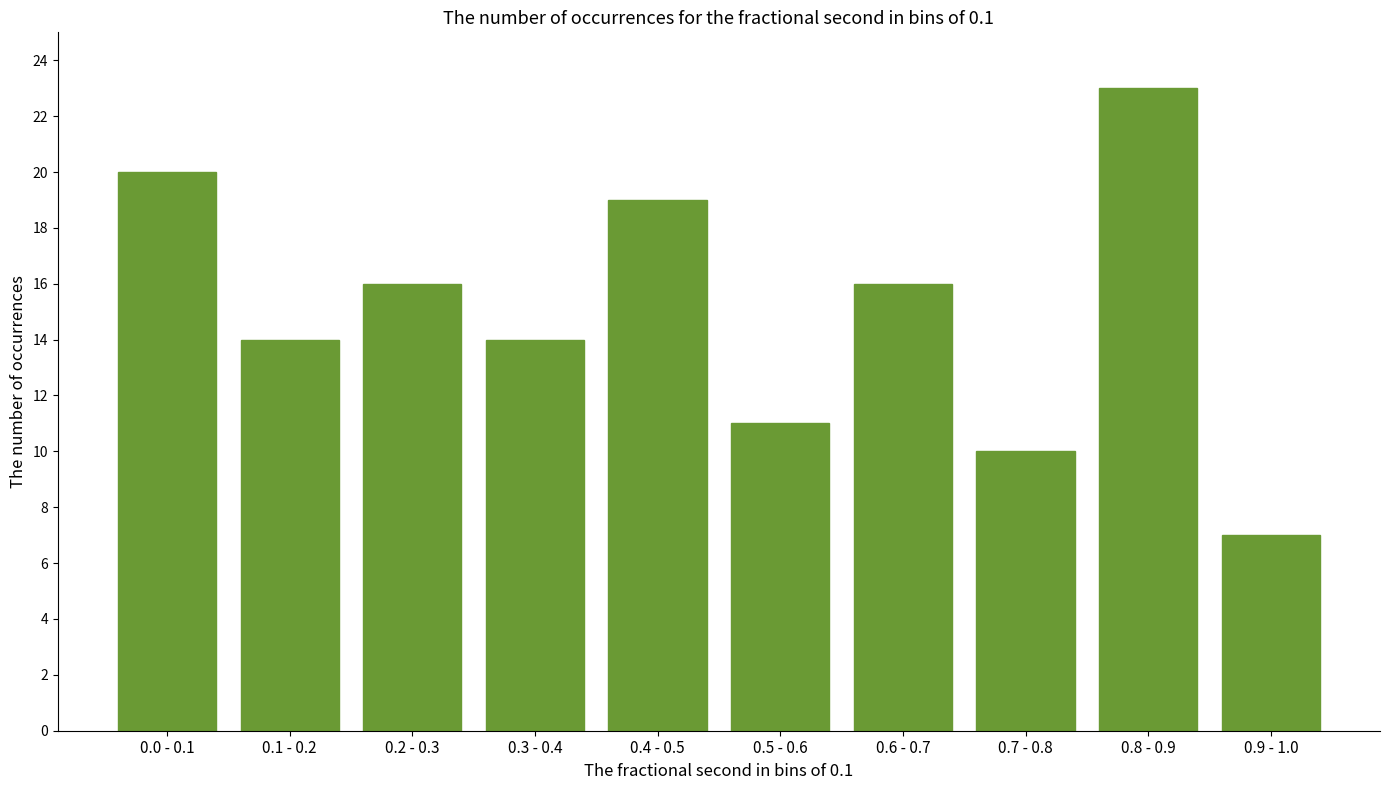

Reading left to right, transcribe all the data shown in this chart.

0.0 - 0.1=20	0.1 - 0.2=14	0.2 - 0.3=16	0.3 - 0.4=14	0.4 - 0.5=19	0.5 - 0.6=11	0.6 - 0.7=16	0.7 - 0.8=10	0.8 - 0.9=23	0.9 - 1.0=7